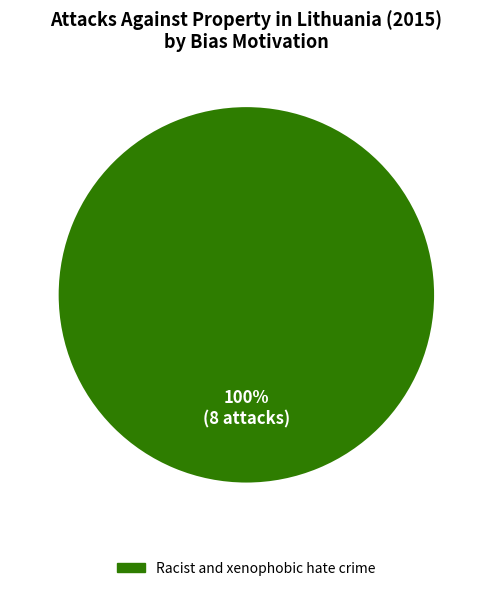

What is the majority slice?

Racist and xenophobic hate crime